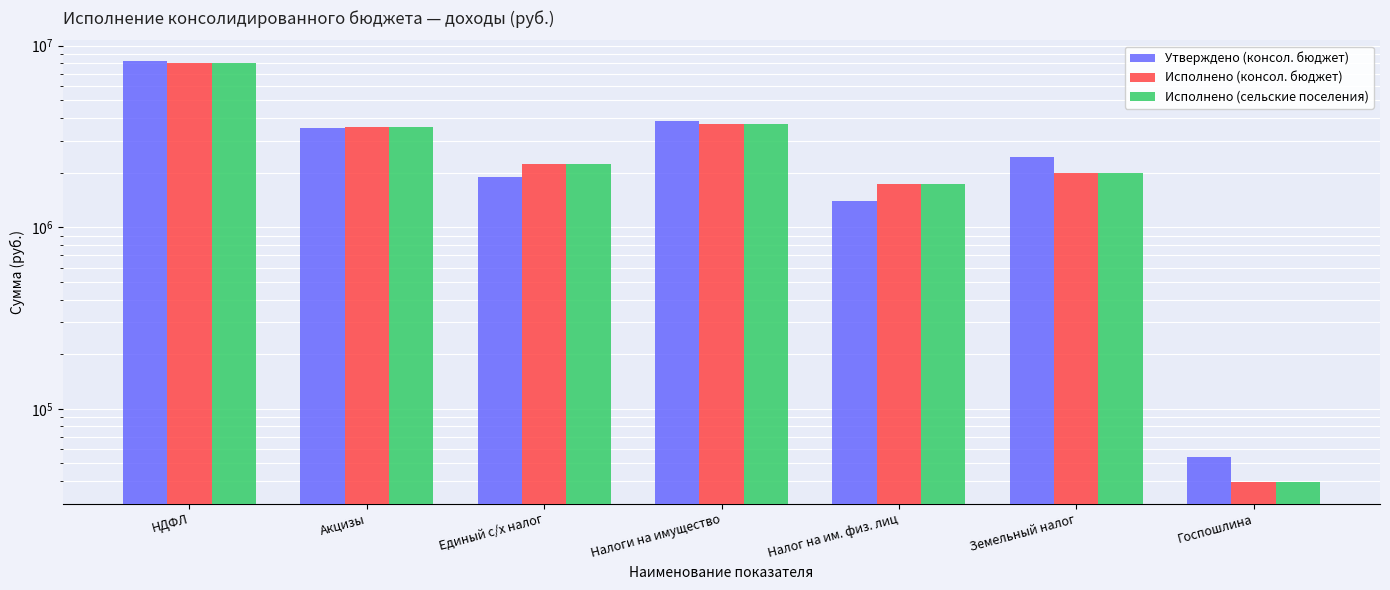

How many categories are shown in the chart?

7